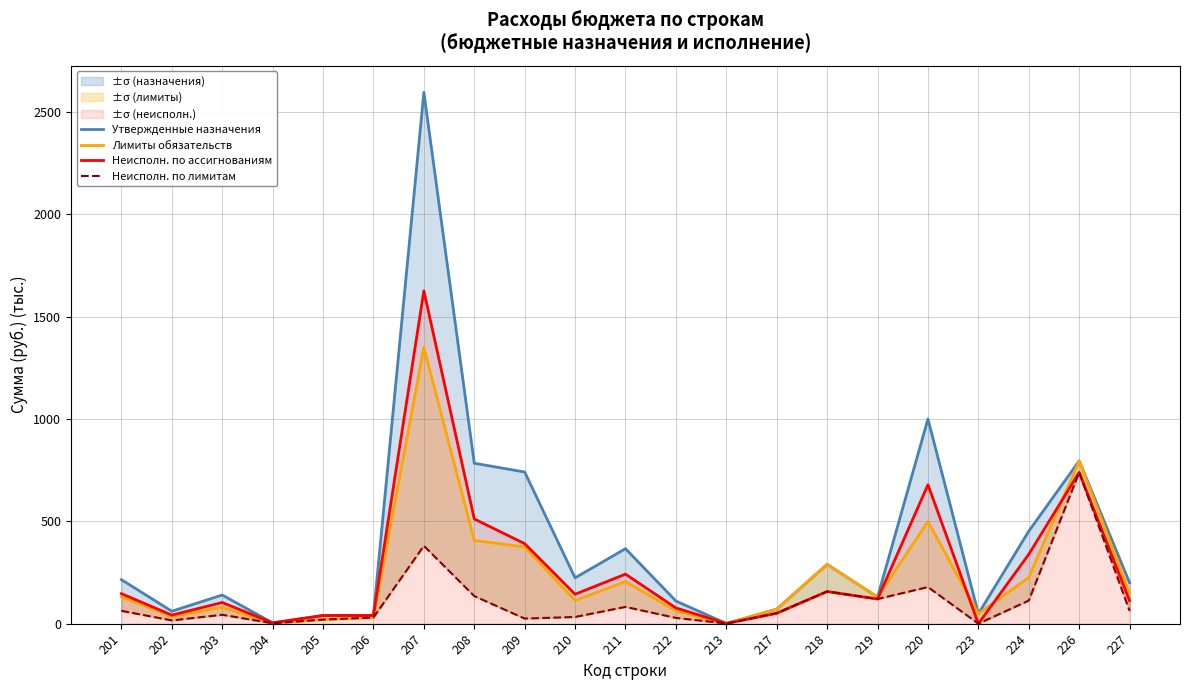

What is the maximum value shown in the chart?

2596.0